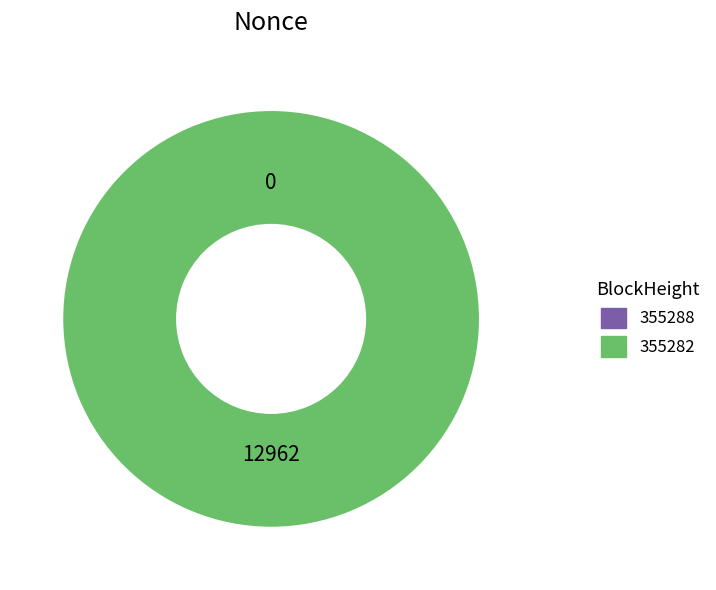

What is the smallest slice in the pie chart?

355288